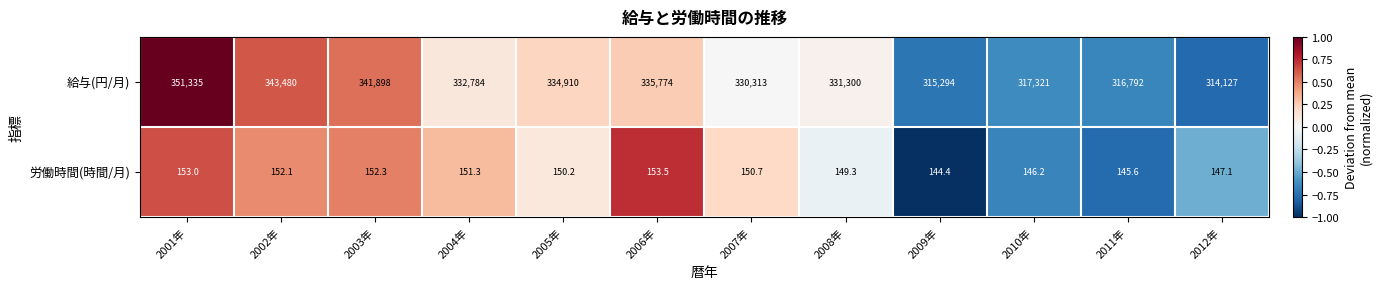

At which category is the sum across all series the highest?

2001年